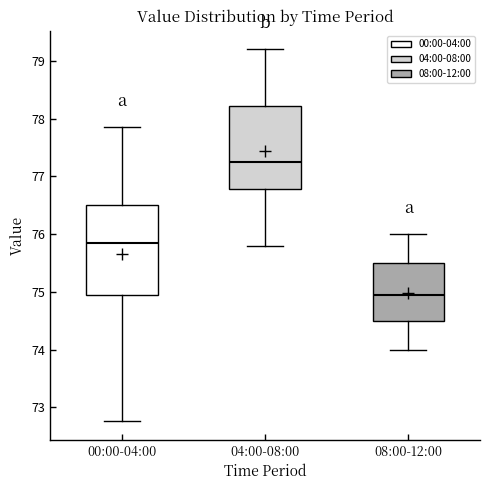

Which box has the lowest median line?

08:00-12:00